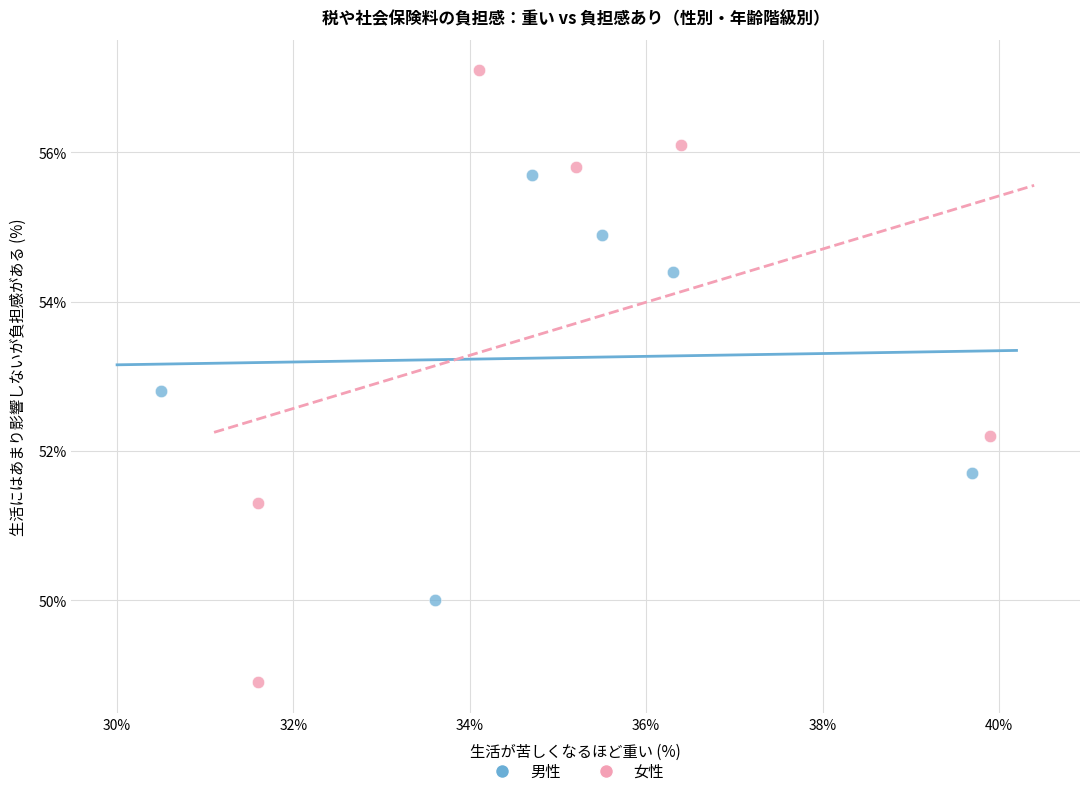

Which series has the largest Y range (max minus min)?

女性